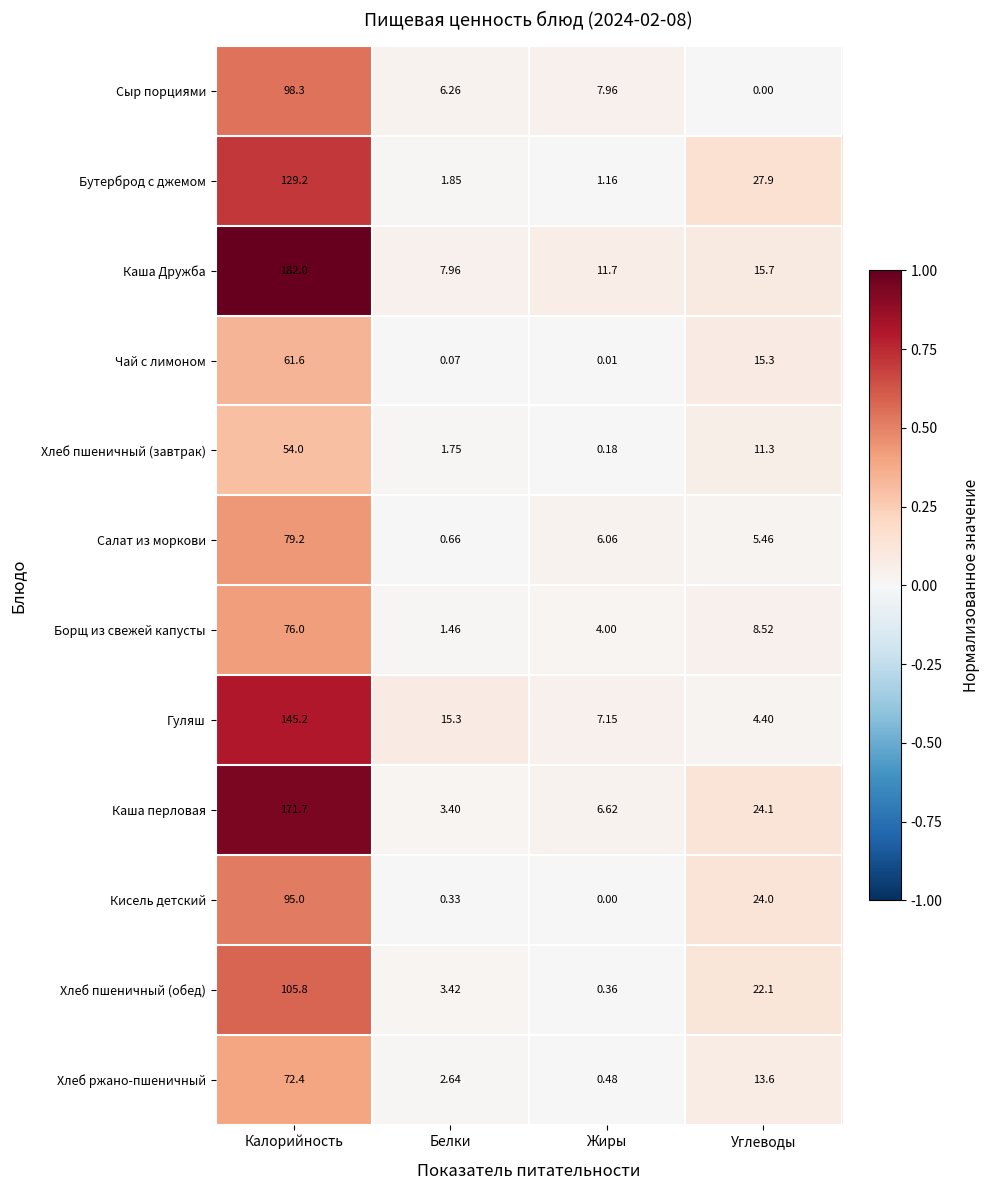

At which category is the sum across all series the highest?

Калорийность